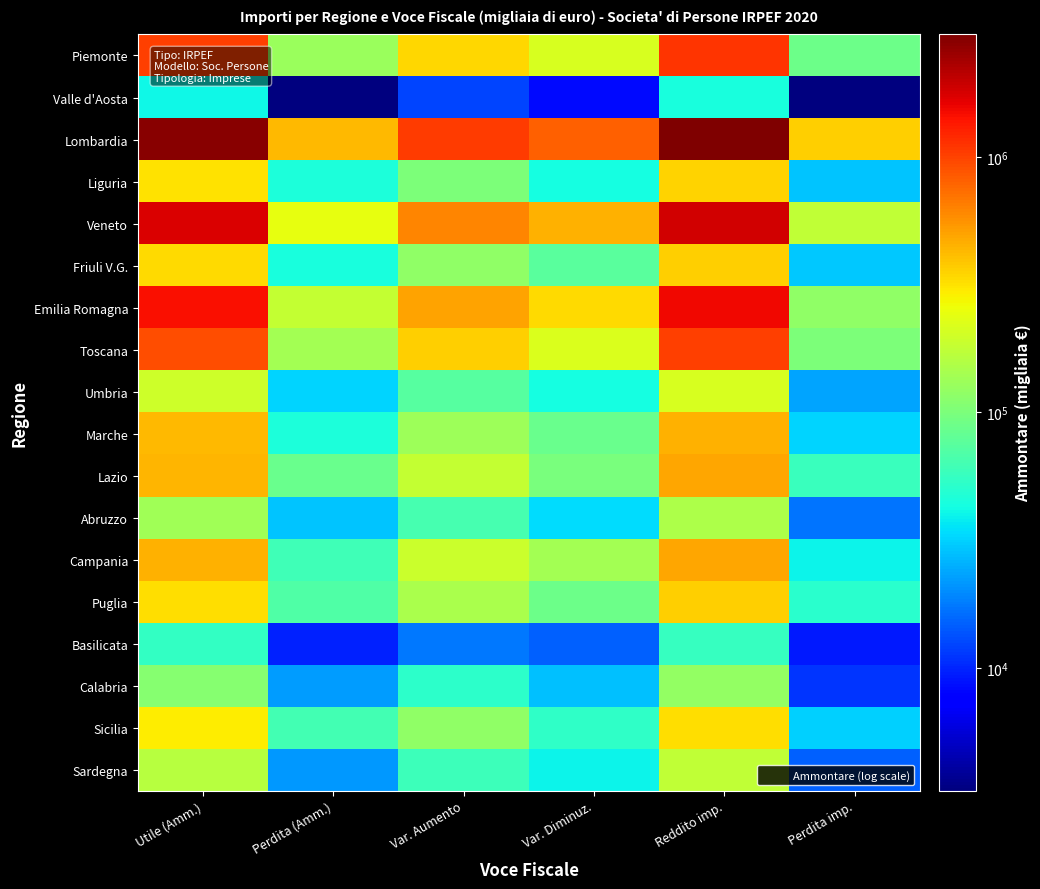

What is the spread (max minus min) of values at Utile (Amm.)?

2777986